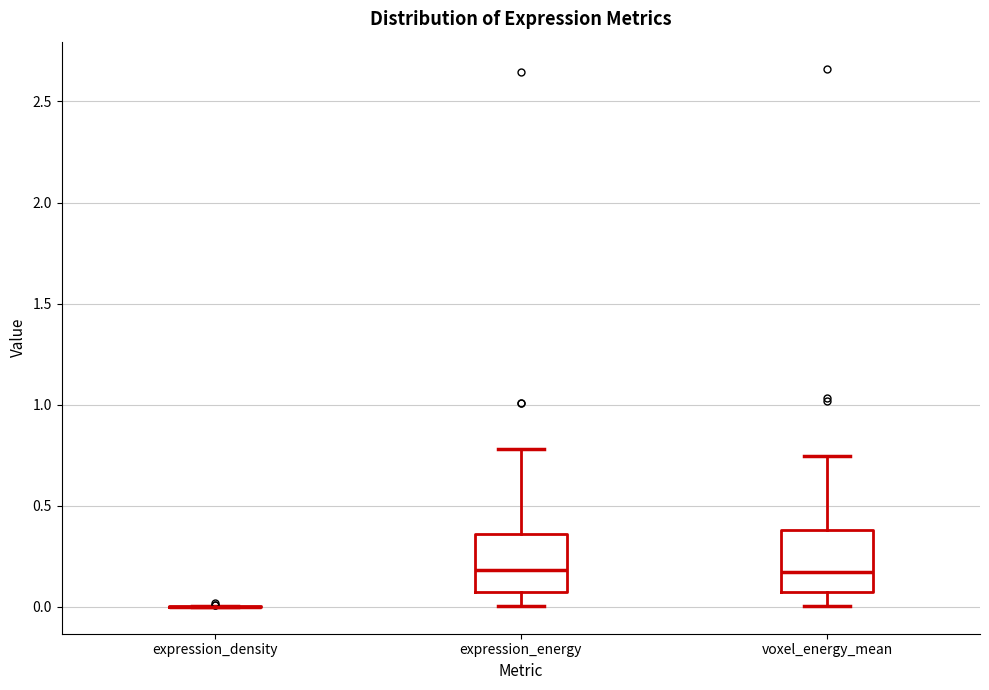

Reading left to right, transcribe this box plot: for each box, give where its median line is, the range the box spans, and where its two whiskers end, as read against the y-axis. The values are not printed on the chart, so give them approximately, as read against the axis.

expression_density: box collapsed to a line at 0.00, whiskers 0.00 to 0.00
expression_energy: median 0.20, box 0.05 to 0.35, whiskers 0.00 to 0.80
voxel_energy_mean: median 0.15, box 0.05 to 0.40, whiskers 0.00 to 0.75